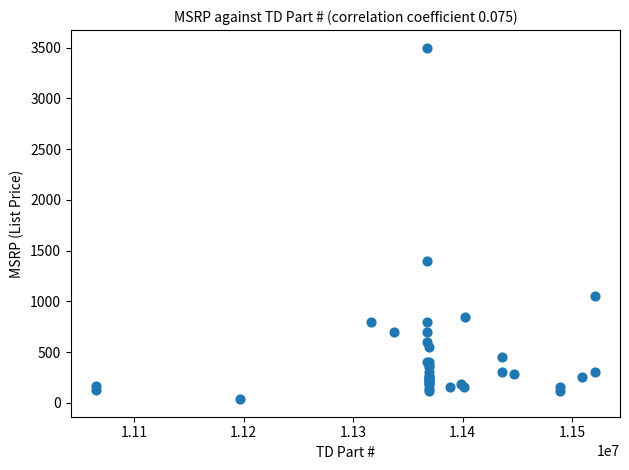

What Y value in the scatter plot is closest to 1767?

1400.0